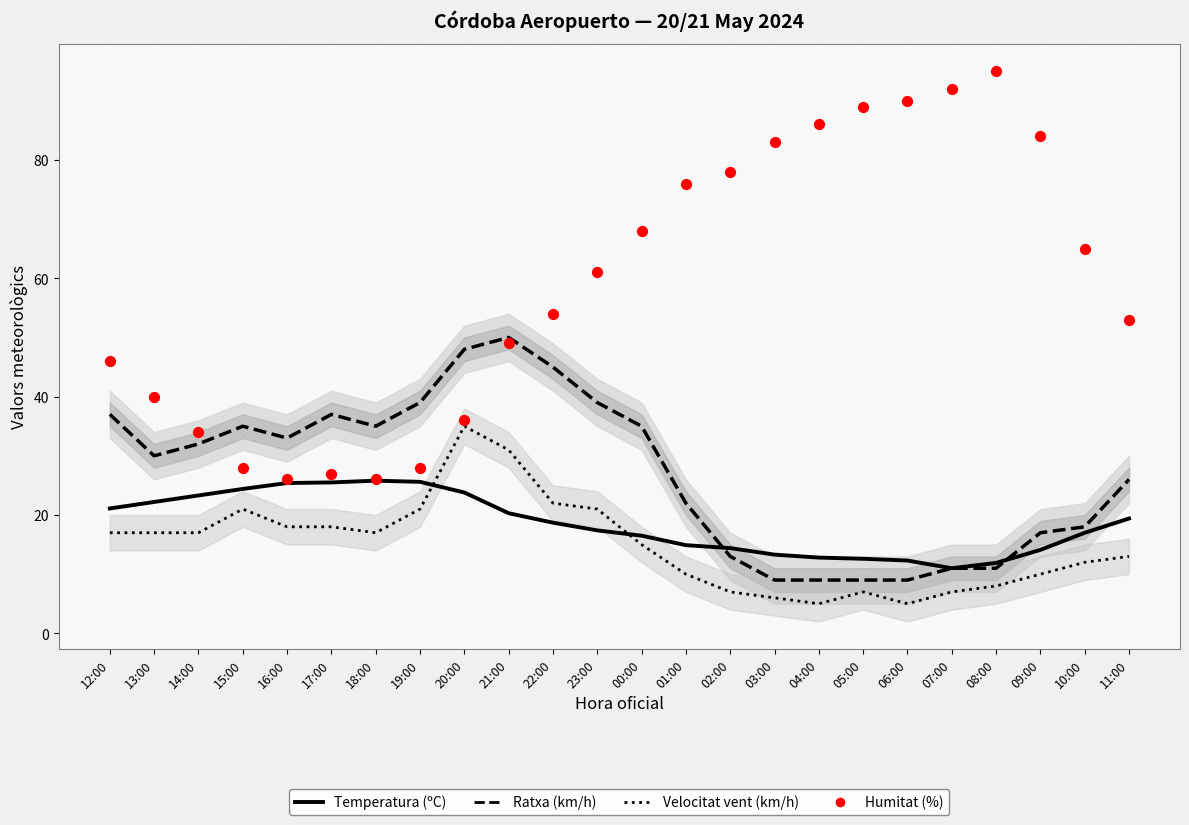

Which series has the largest total across all categories?

Humitat (%)